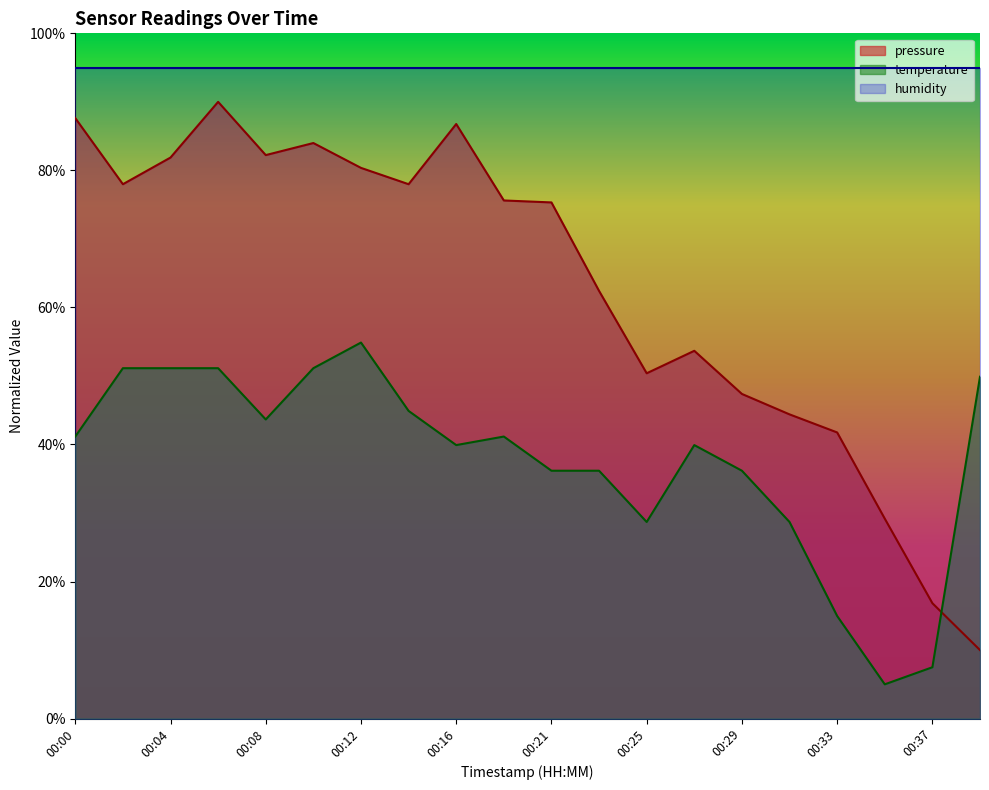

Which series has the largest total across all categories?

humidity